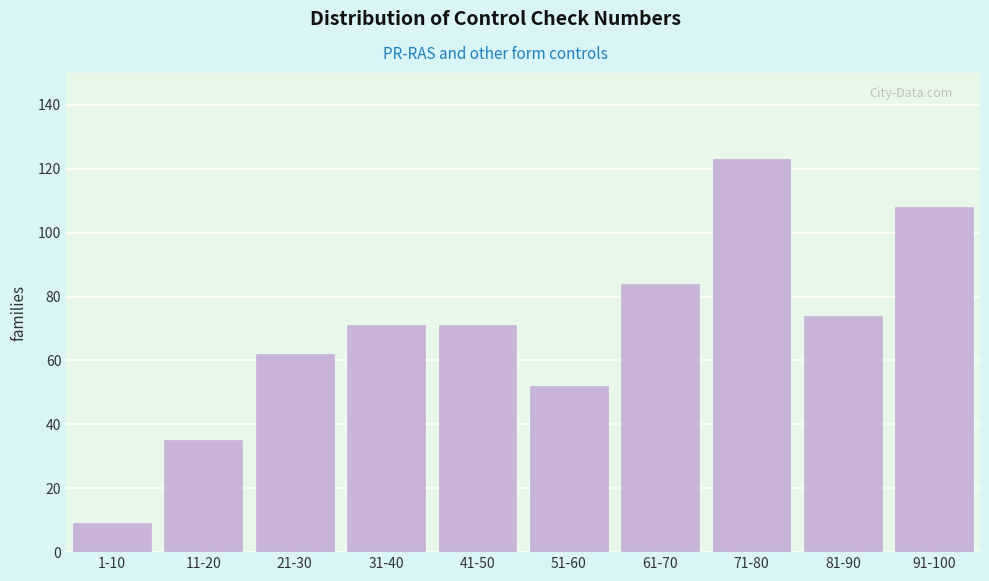

Reading right to left, transcribe all the data shown in this chart.

91-100=108	81-90=74	71-80=123	61-70=84	51-60=52	41-50=71	31-40=71	21-30=62	11-20=35	1-10=9